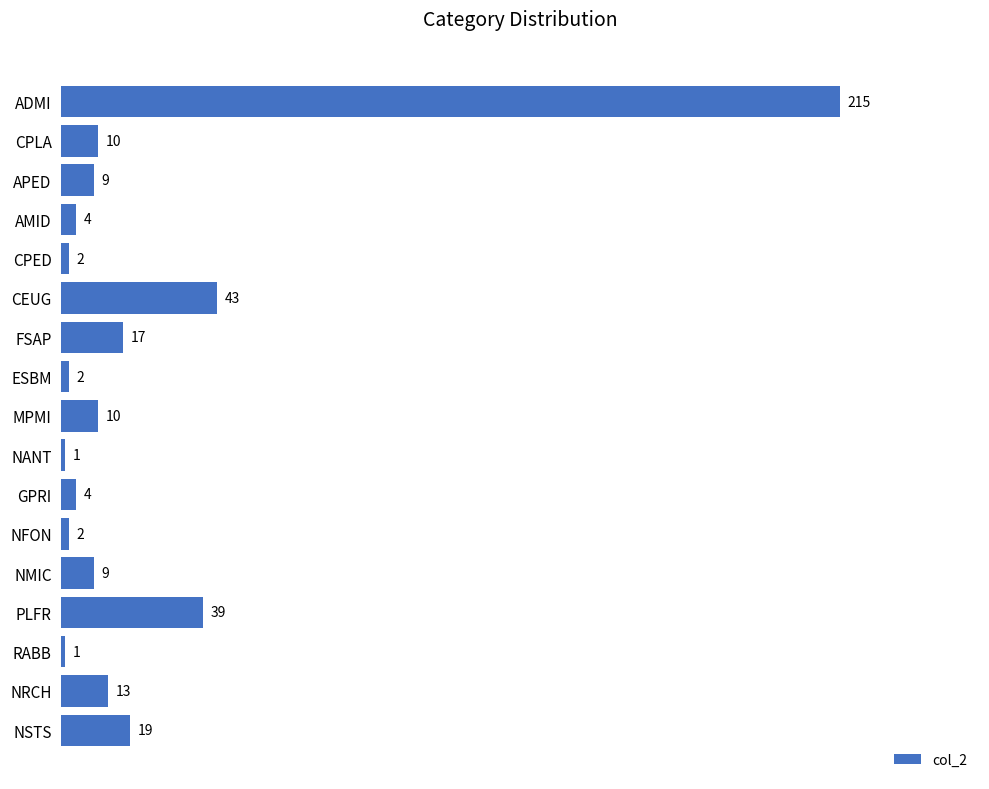

Does the chart contain any negative values?

No